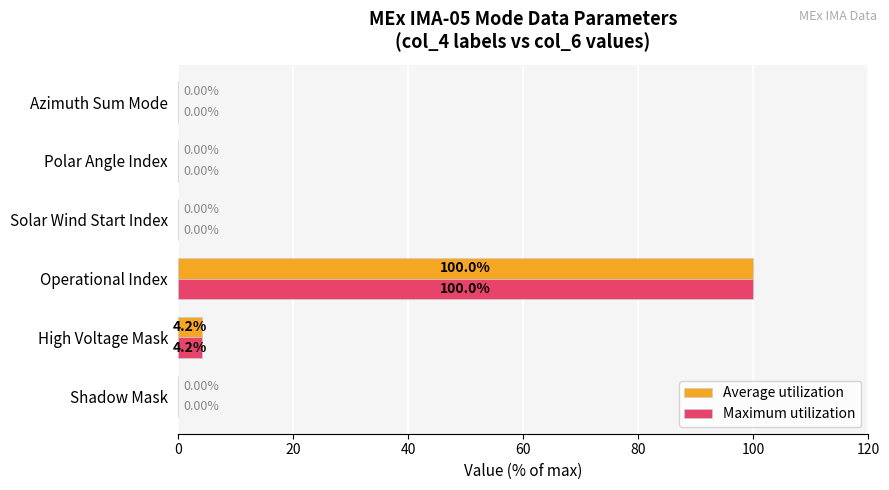

At which category does the chart reach its peak across all series?

Operational Index